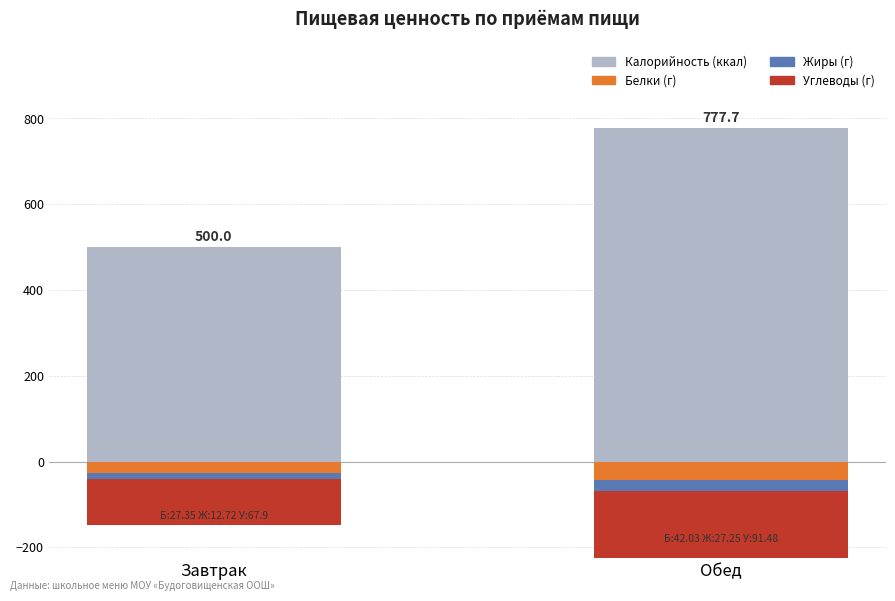

What is the label of the 2nd bar from the left?

Обед